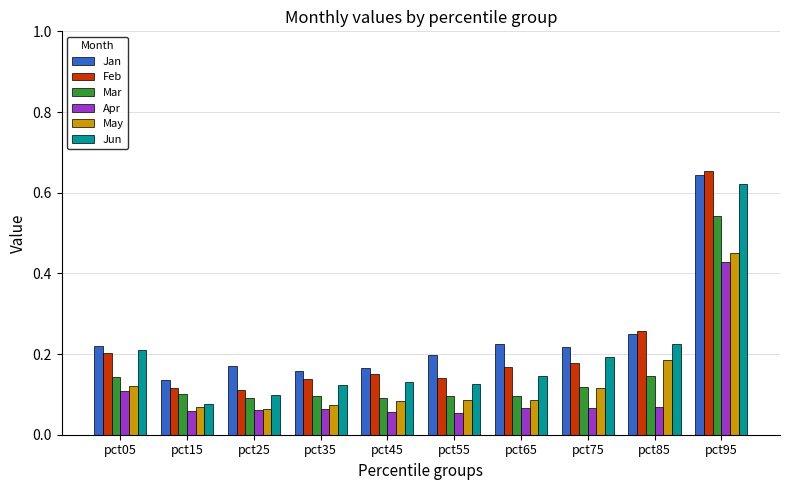

Rank the series by their maximum value, from highest to lowest.

Feb, Jan, Jun, Mar, May, Apr